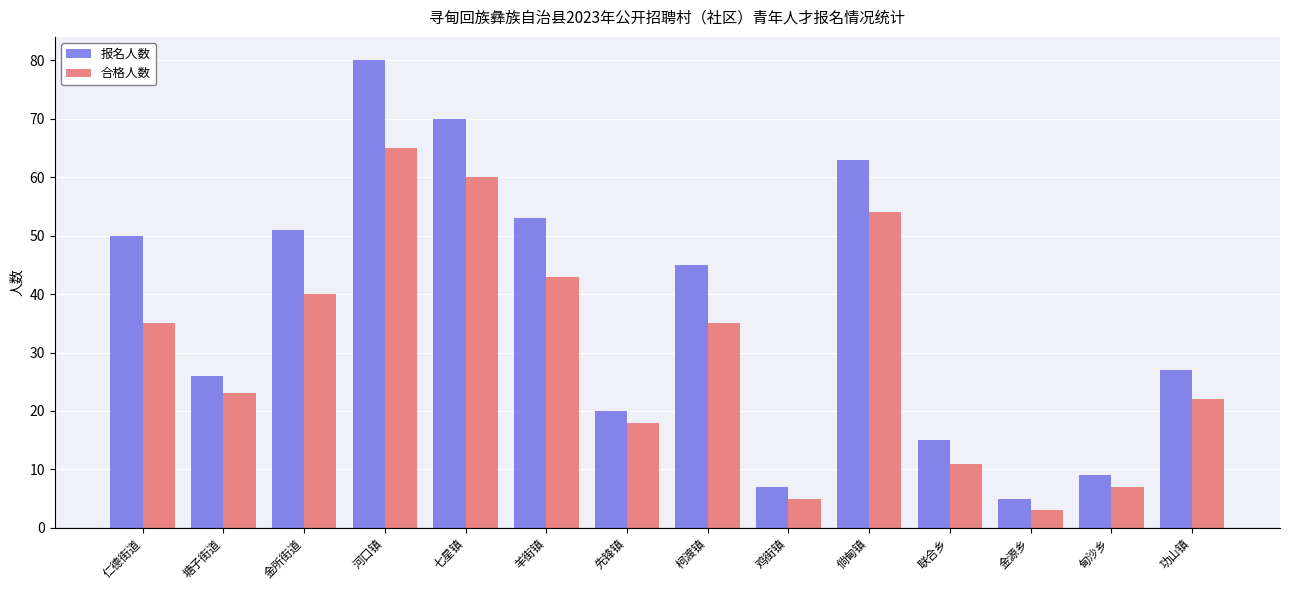

Reading right to left, what are all the values shown in this chart?

报名人数: 27	9	5	15	63	7	45	20	53	70	80	51	26	50
合格人数: 22	7	3	11	54	5	35	18	43	60	65	40	23	35